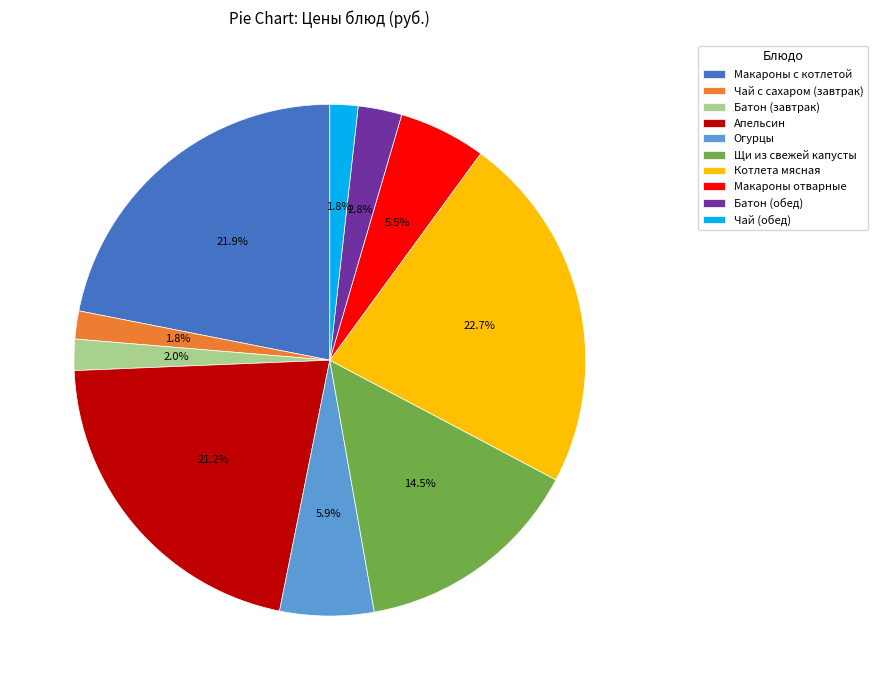

To the nearest percent, what is the average slice percentage?

10%